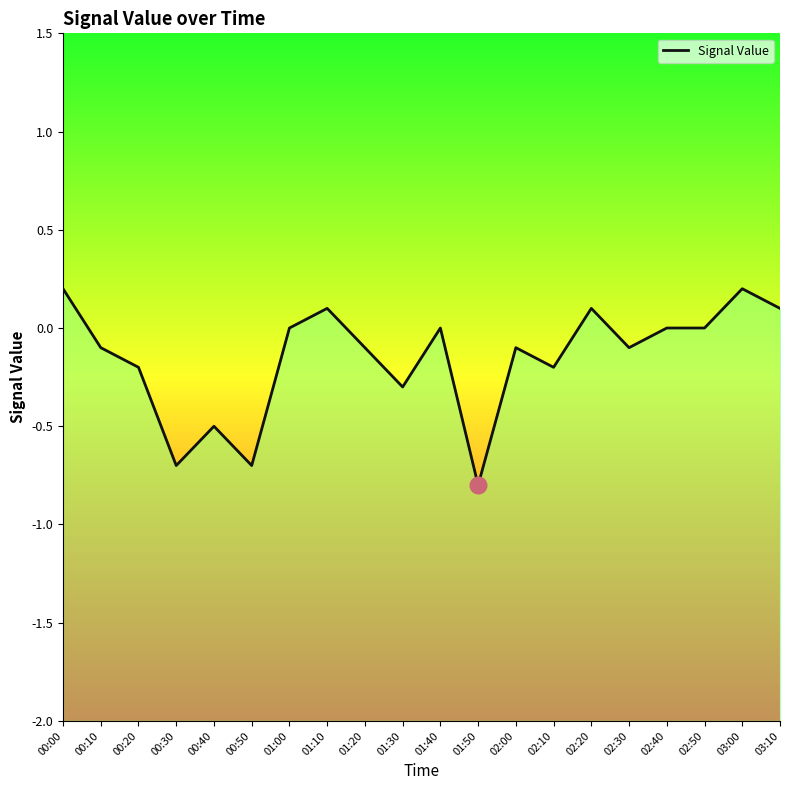

The value at 02:10 is -0.2. True or false?

True